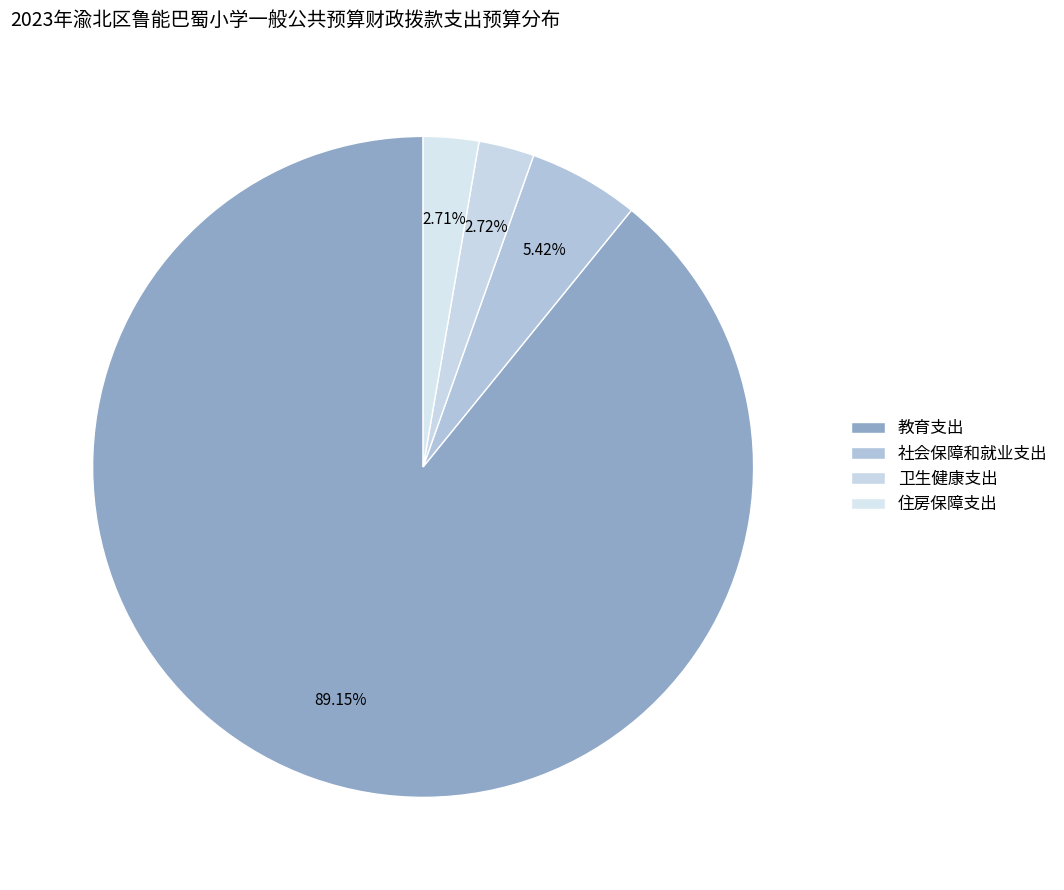

Rank the categories by value from lowest to highest.

住房保障支出, 卫生健康支出, 社会保障和就业支出, 教育支出